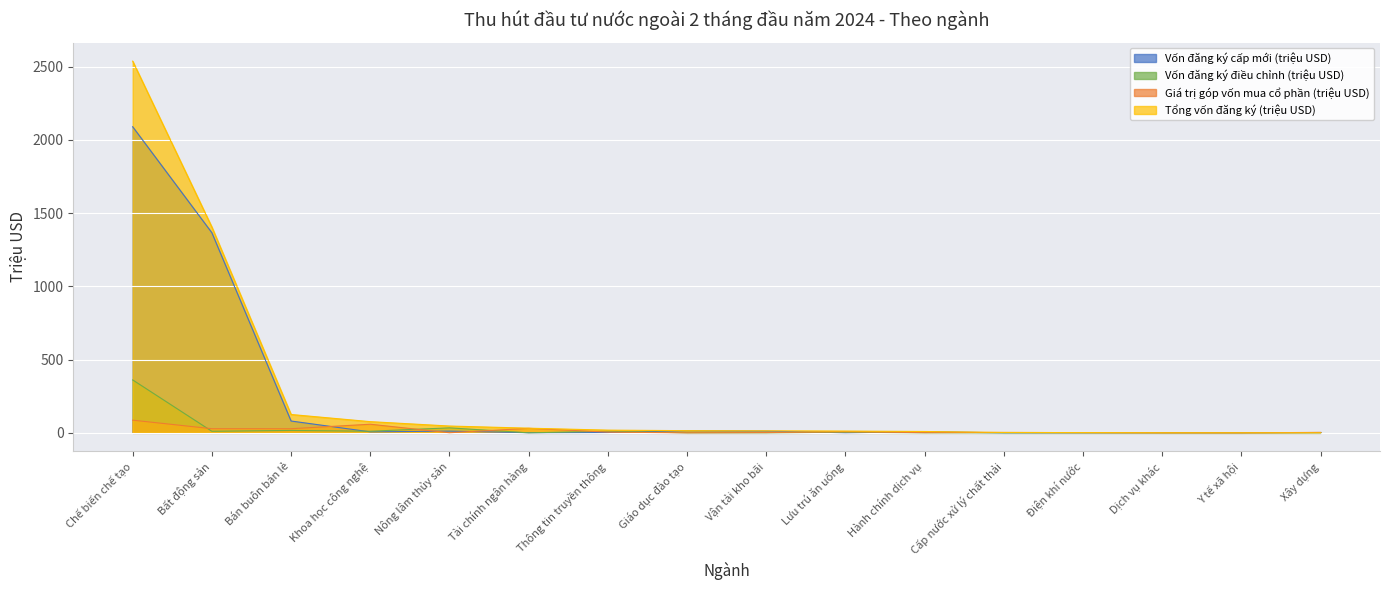

Which category has the lowest value across all series?

Cấp nước xử lý chất thải